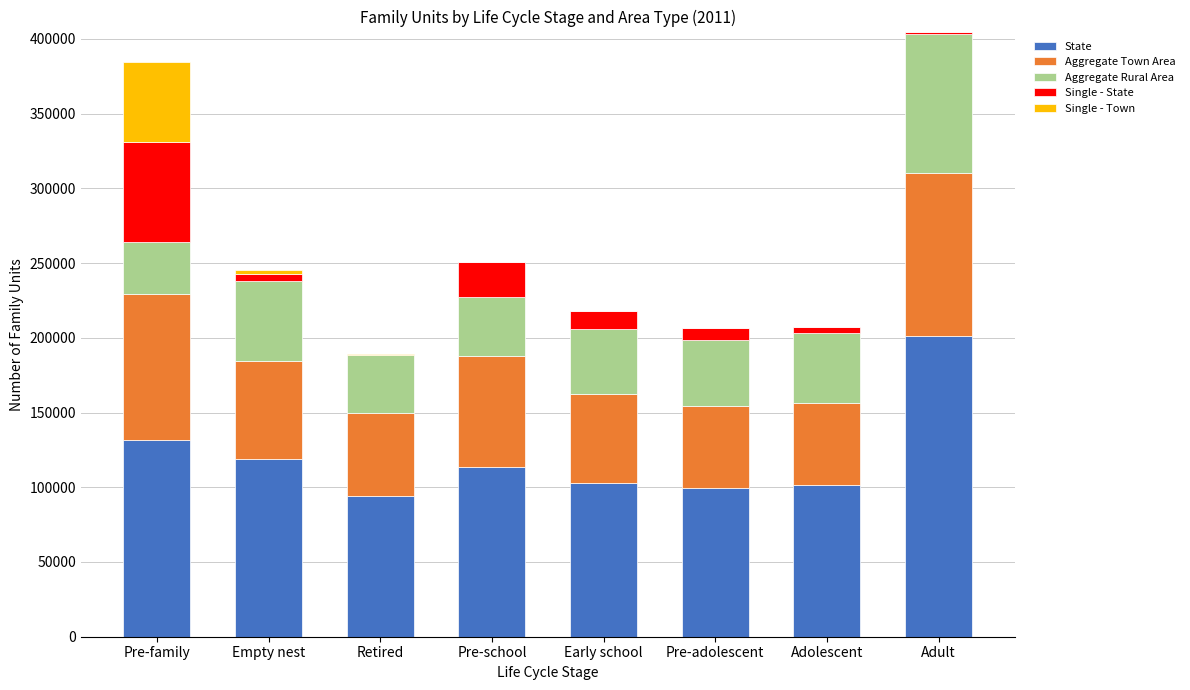

Which category has the highest value in the State series?

Adult